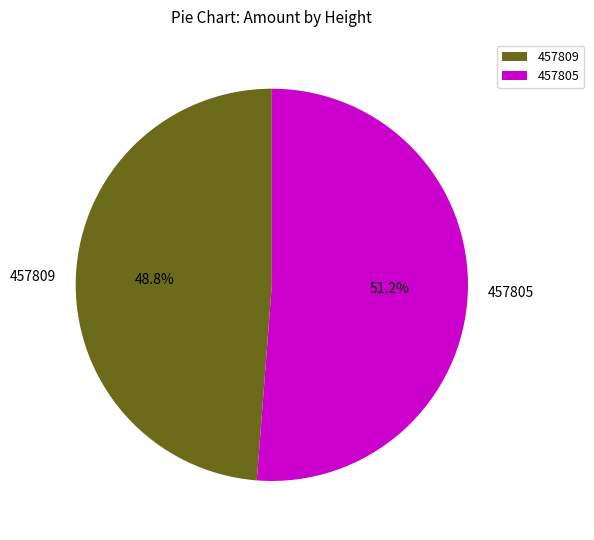

Between 457805 and 457809, which is larger?

457805